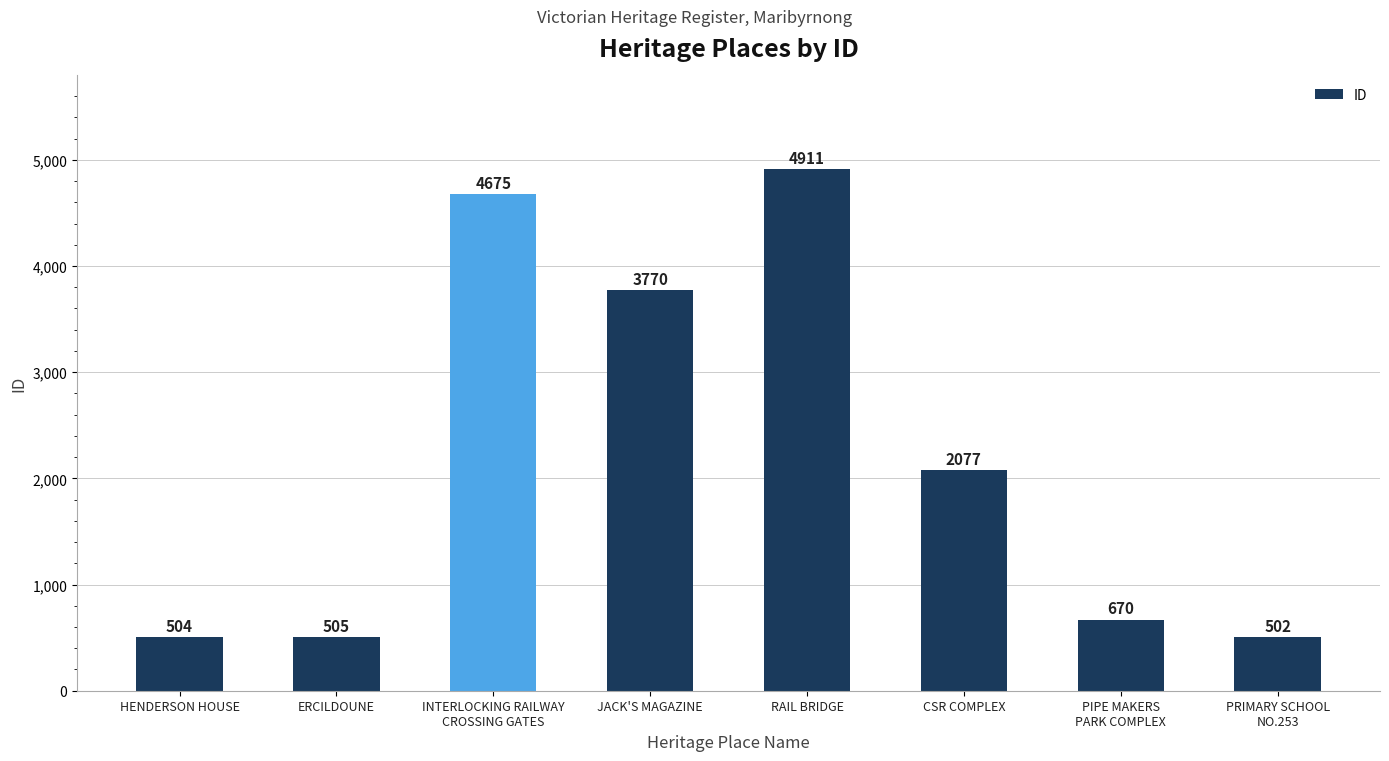

Rank the categories by value from highest to lowest.

RAIL BRIDGE, INTERLOCKING RAILWAY
CROSSING GATES, JACK'S MAGAZINE, CSR COMPLEX, PIPE MAKERS
PARK COMPLEX, ERCILDOUNE, HENDERSON HOUSE, PRIMARY SCHOOL
NO.253